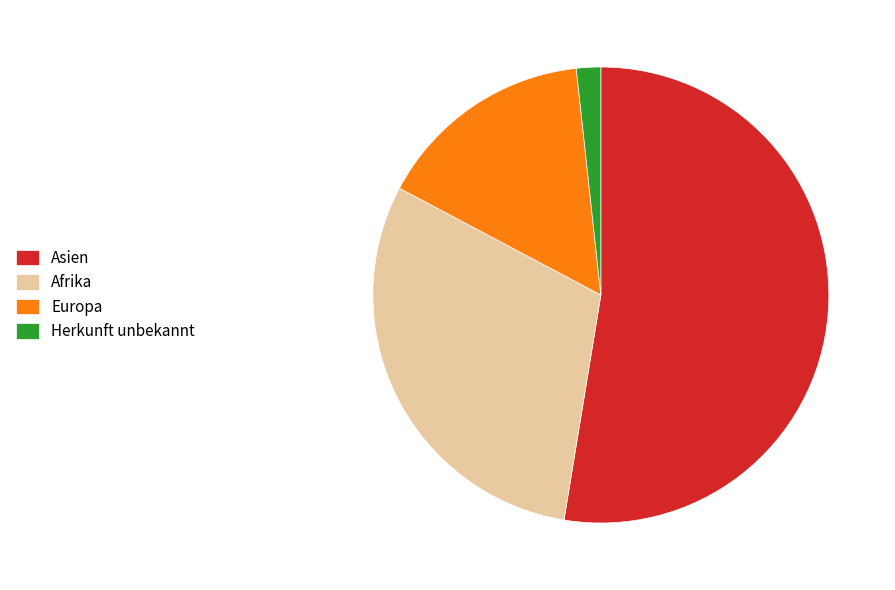

Do Herkunft unbekannt and Afrika together represent more than half of the pie?

No